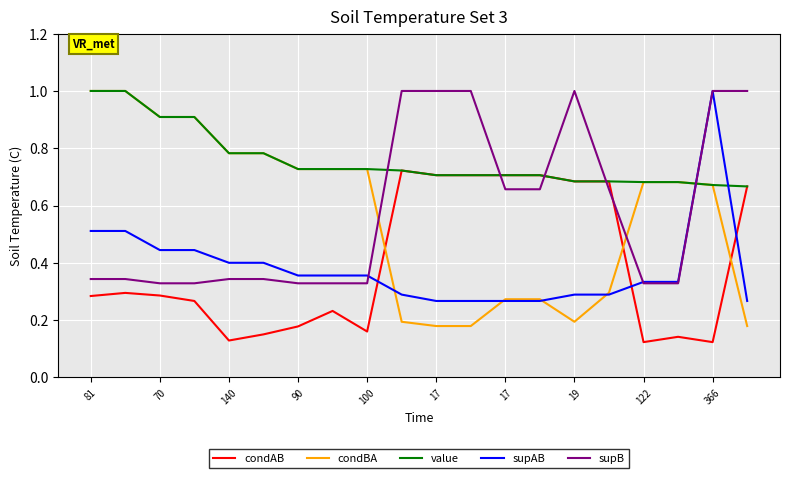

How many times do condAB and supAB cross each other?

3